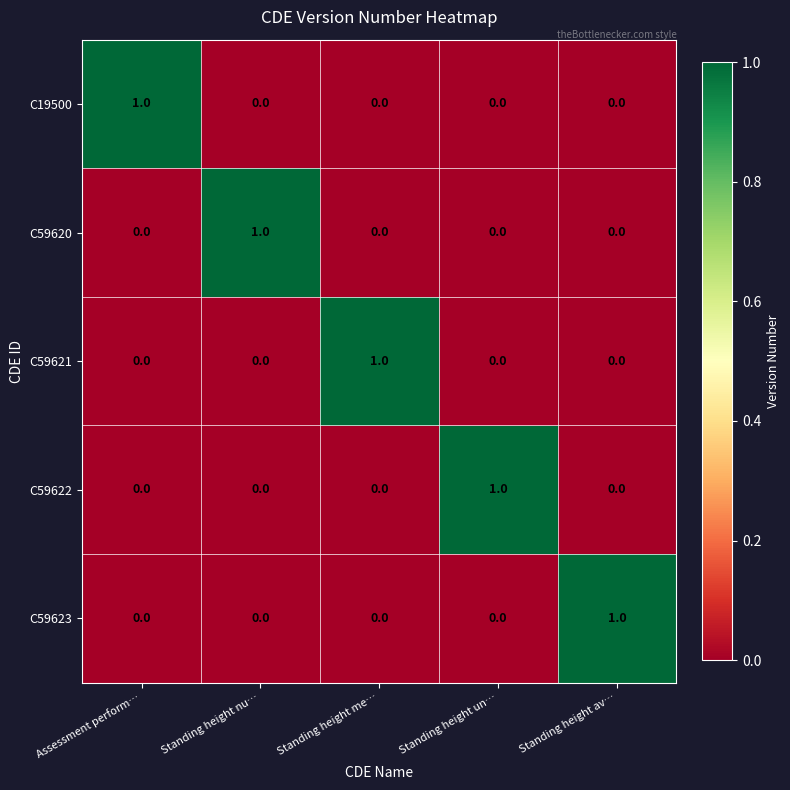

The value of C59623 at Standing height me… is 0. True or false?

True